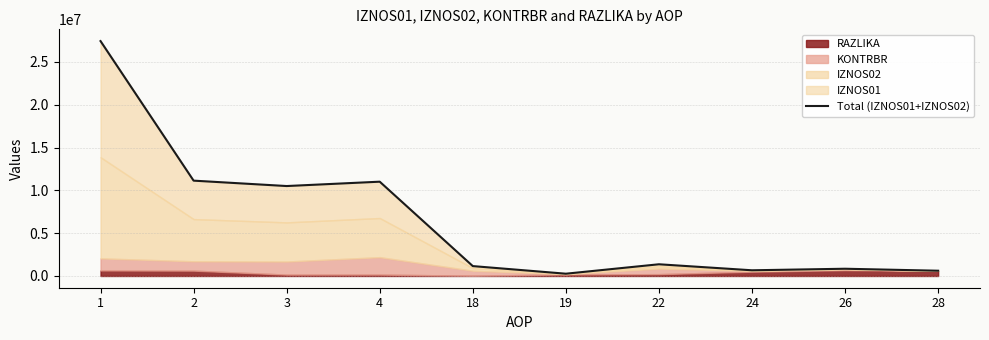

At which category does the chart reach its peak across all series?

1